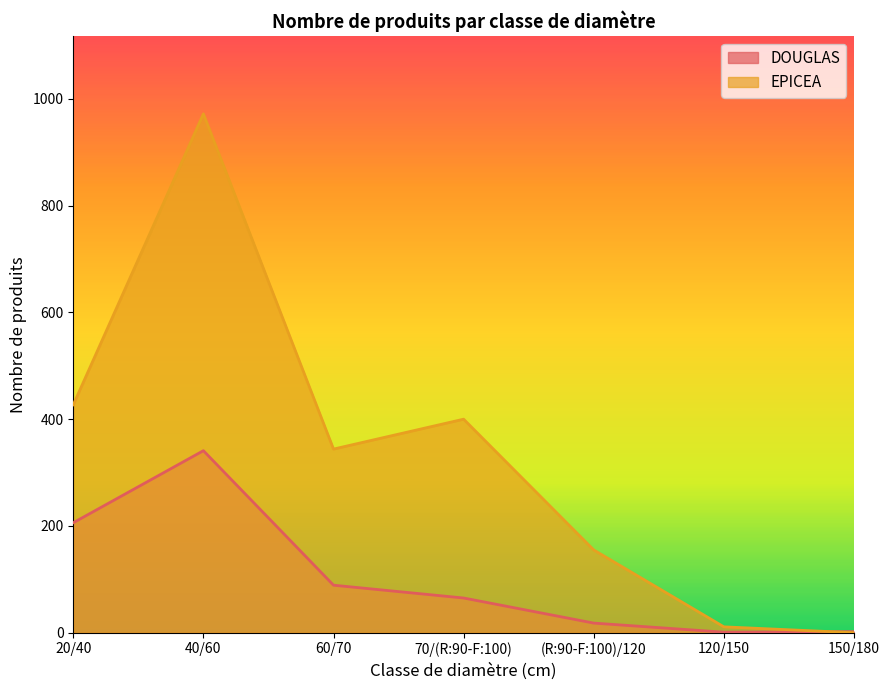

How many distinct data groups are displayed?

2